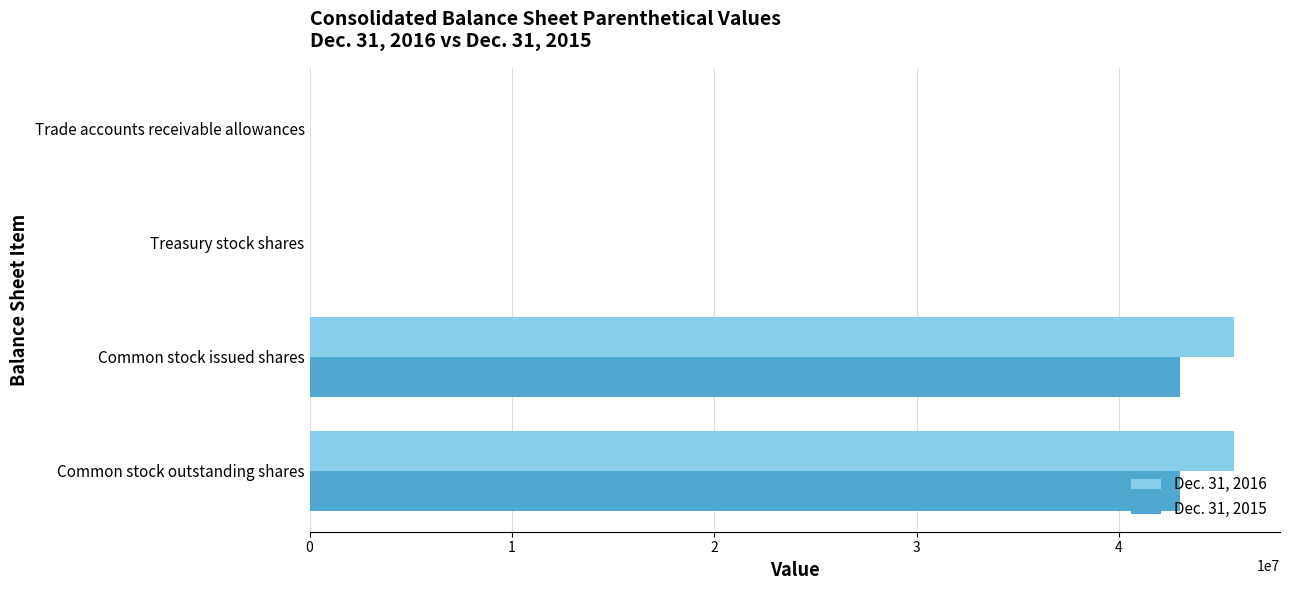

The Dec. 31, 2015 series shows 71822312 at Common stock outstanding shares. True or false?

False